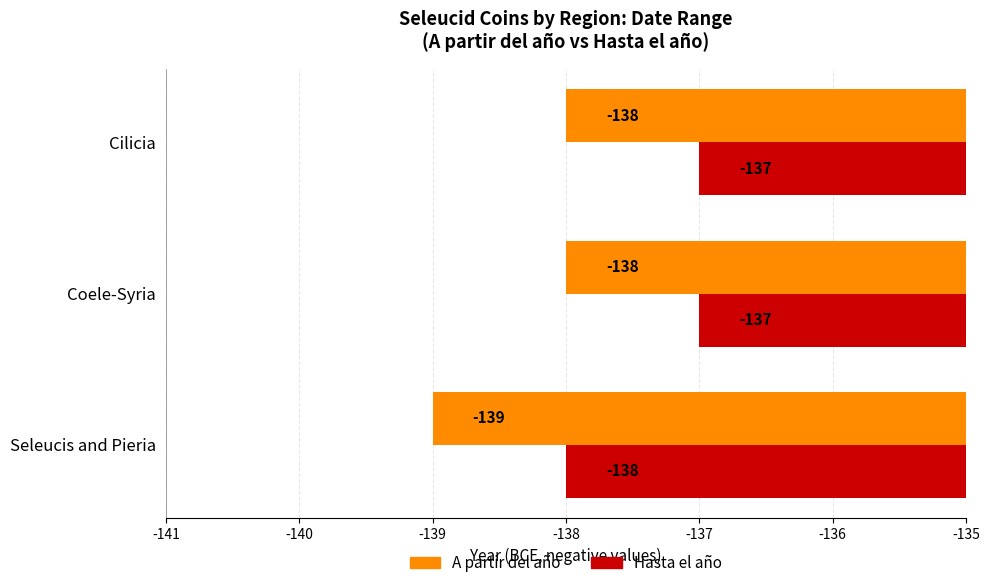

List the series in order of their peak value, lowest first.

A partir del año, Hasta el año